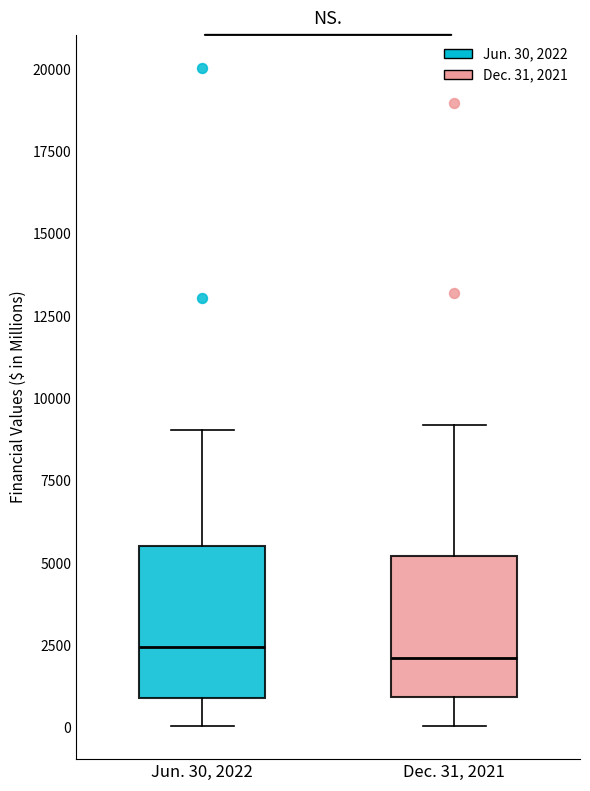

Where is the upper edge of the box for Jun. 30, 2022 on the y-axis? The values are not printed on the chart, so give them approximately, as read against the axis.

5500